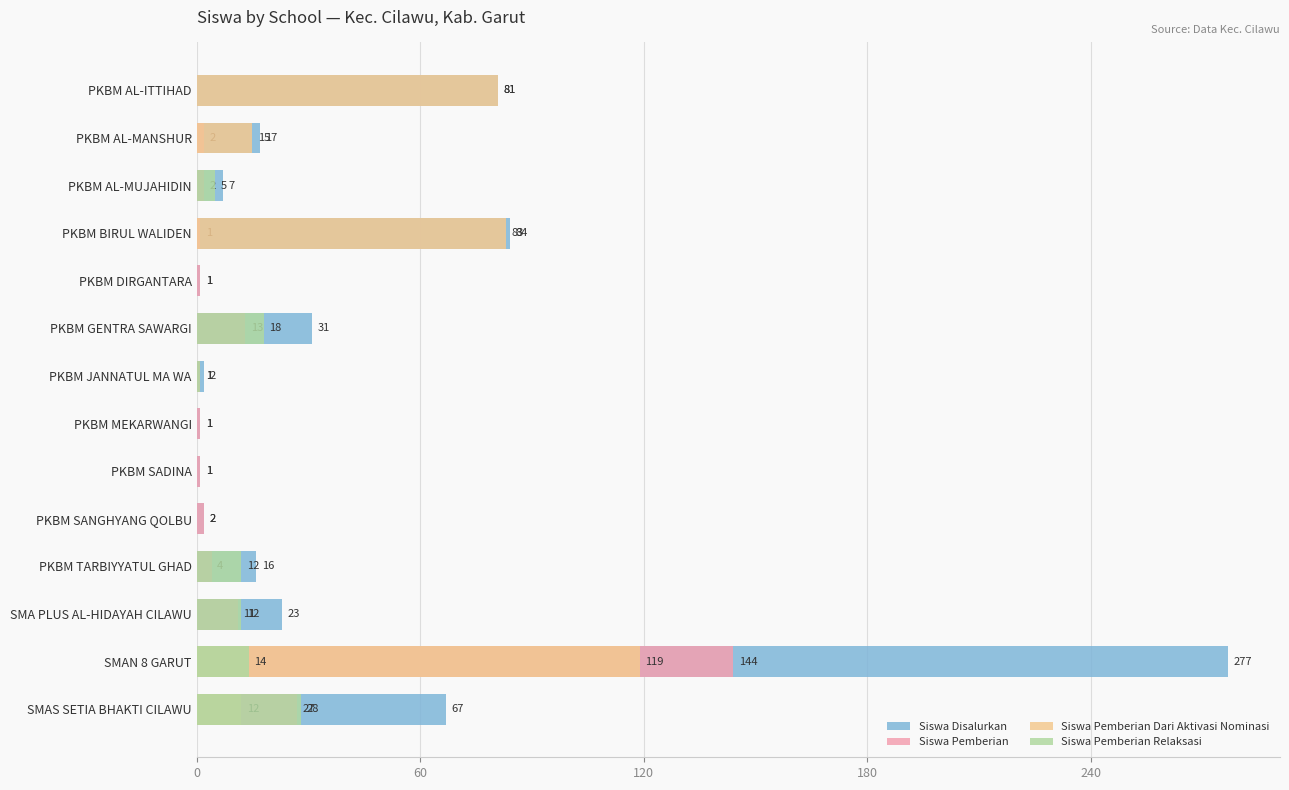

The Siswa Disalurkan series shows 123 at PKBM BIRUL WALIDEN. True or false?

False